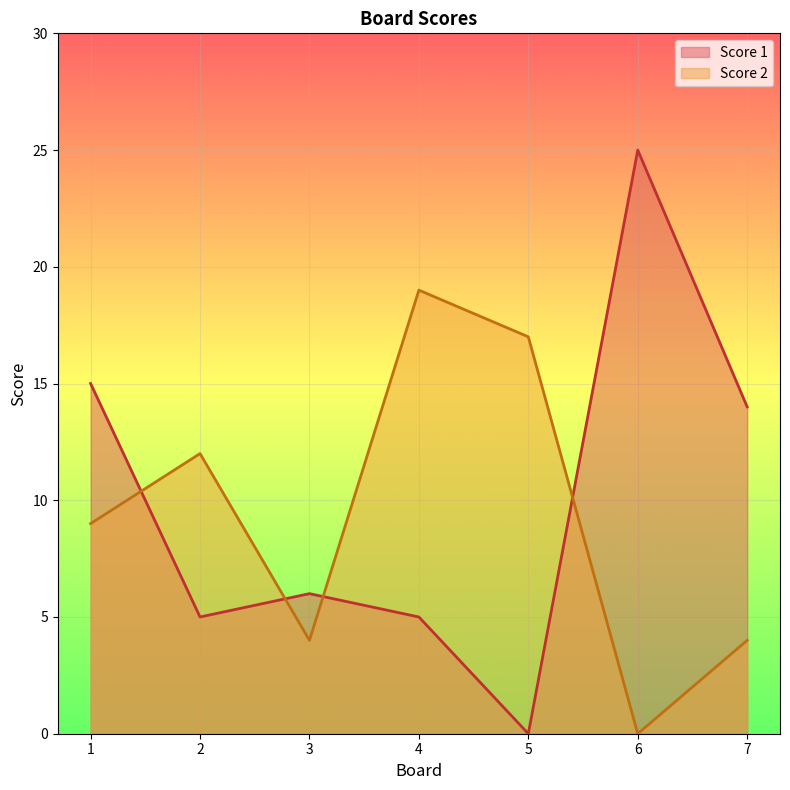

How many interior local valleys does the Score 1 series have?

2